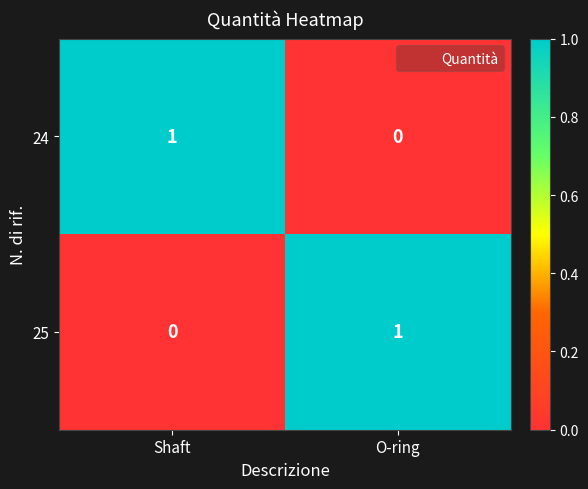

Is it true that 24 equals 0 at Shaft?

False